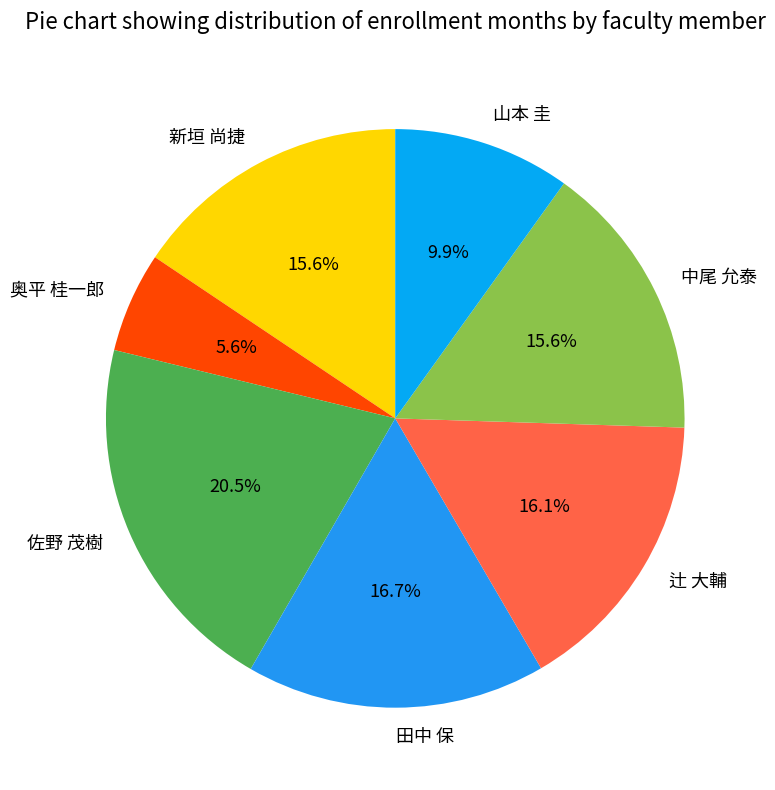

Do 山本 圭 and 田中 保 together represent more than half of the pie?

No